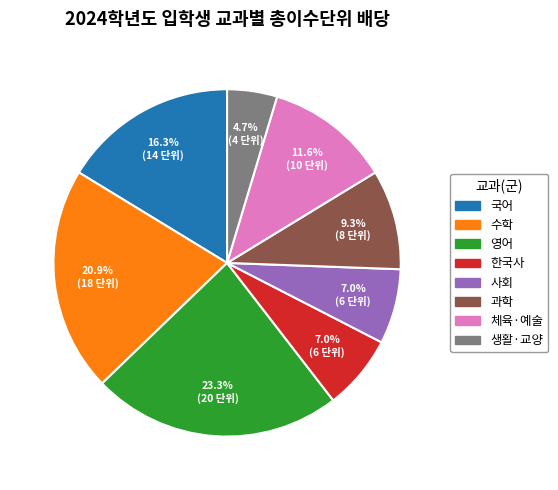

What portion of the pie excludes 한국사?

93.0%